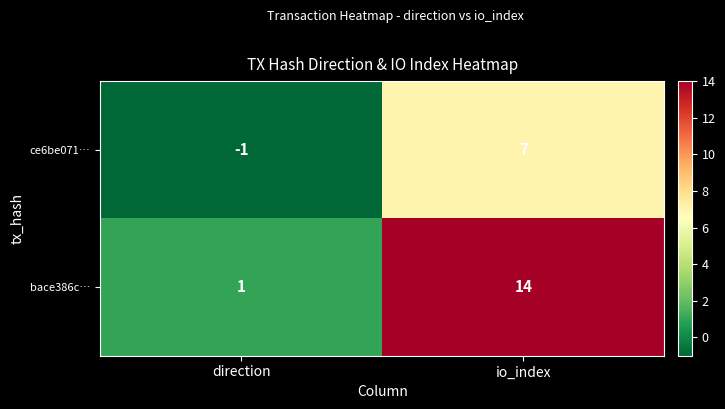

List the series in order of their peak value, lowest first.

ce6be071…, bace386c…